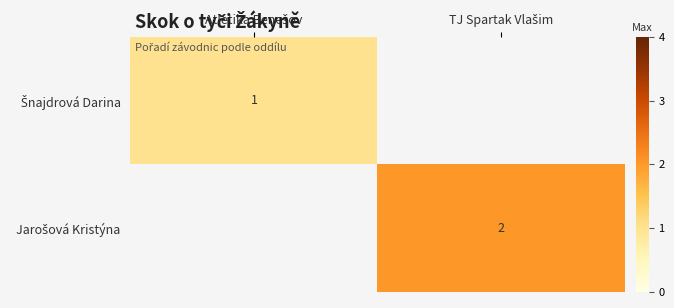

Rank the categories by Šnajdrová Darina value from lowest to highest.

Atletika Benešov, TJ Spartak Vlašim